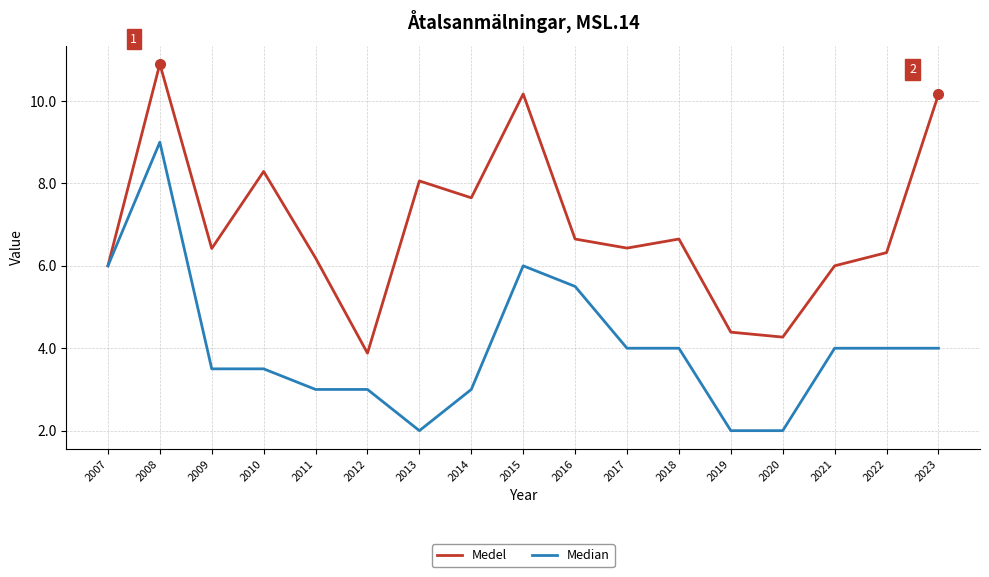

Between 2012 and 2017, which series saw the biggest shift?

Medel